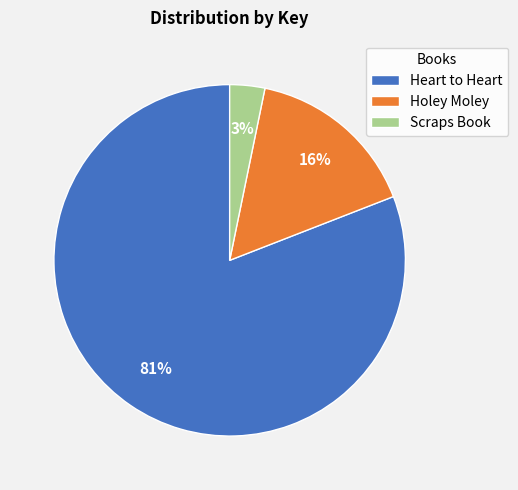

Which slice is the smallest?

Scraps Book